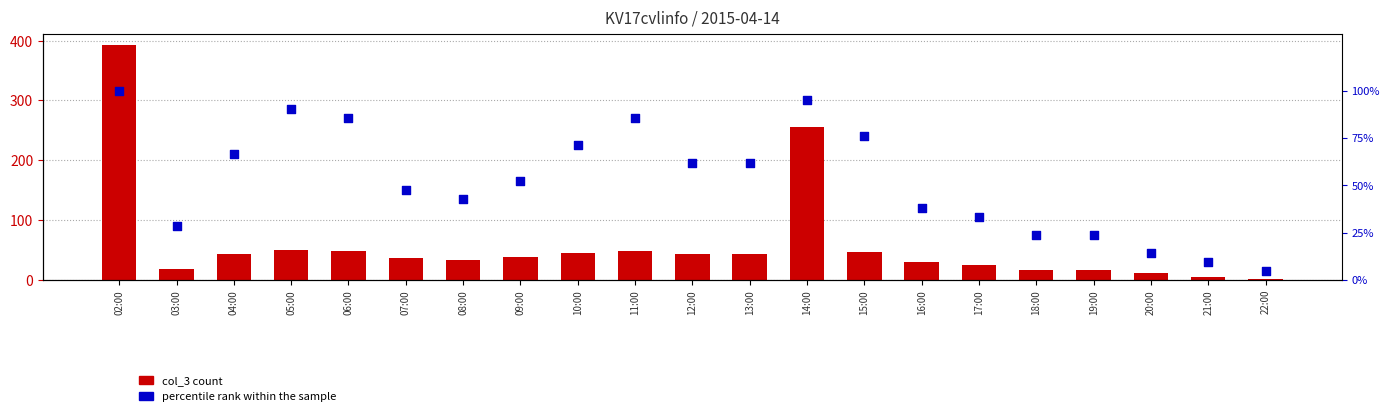

What is the total value across all series at 03:00?

46.6